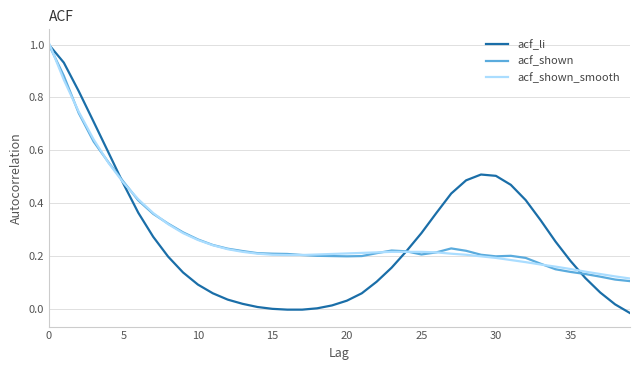

Which series has the largest range (max minus min)?

acf_li